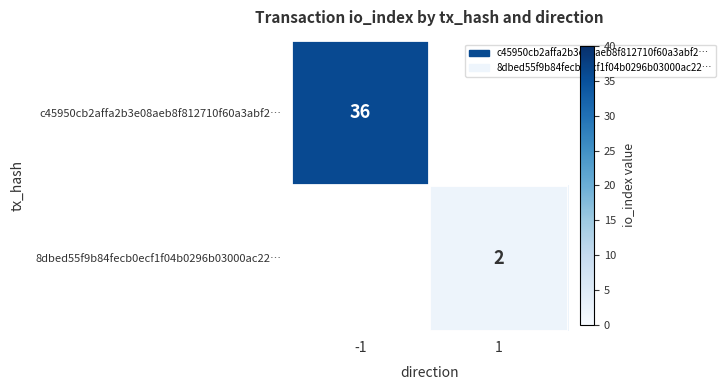

Is it true that c45950cb2affa2b3e08aeb8f812710f60a3abf2… equals 15 at -1?

False